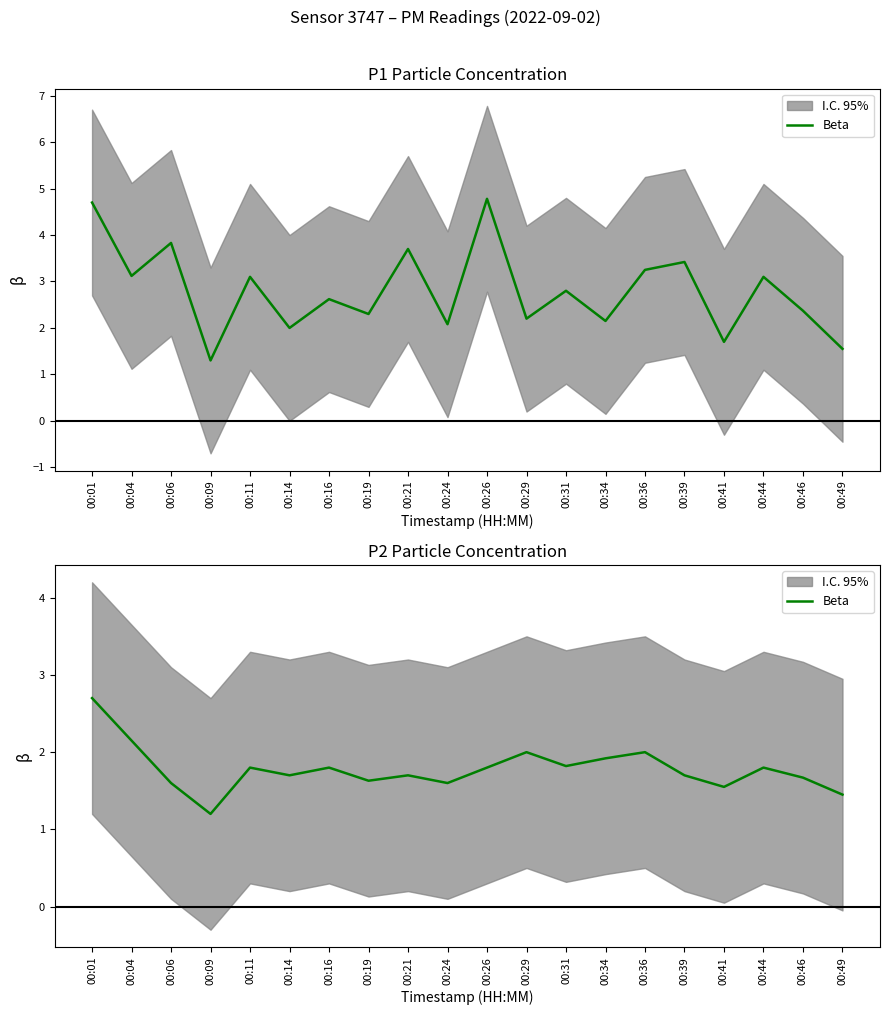

Between 00:16 and 00:41, which is larger?

00:16